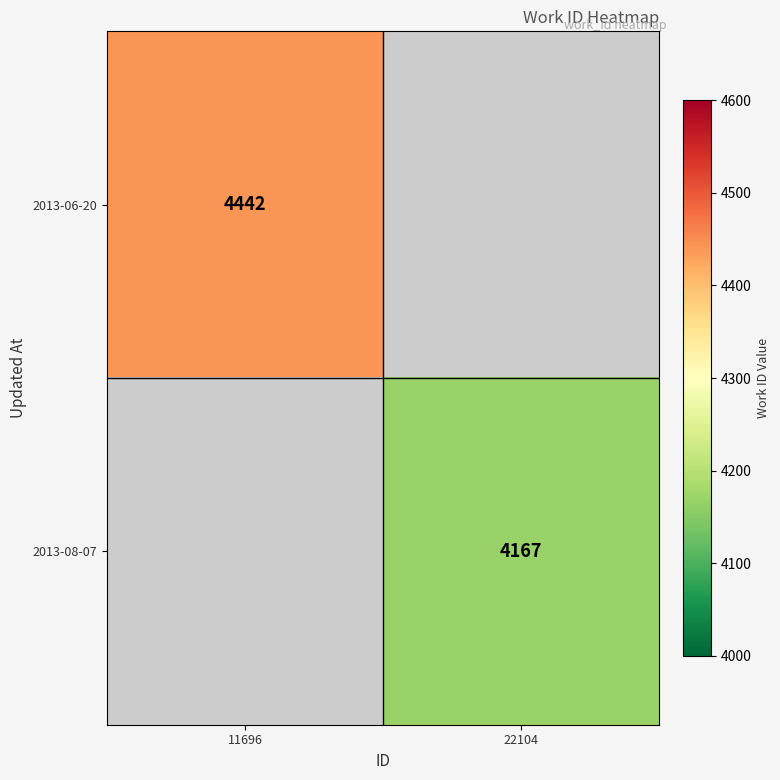

Is it true that 2013-06-20 equals 4442 at 11696?

True